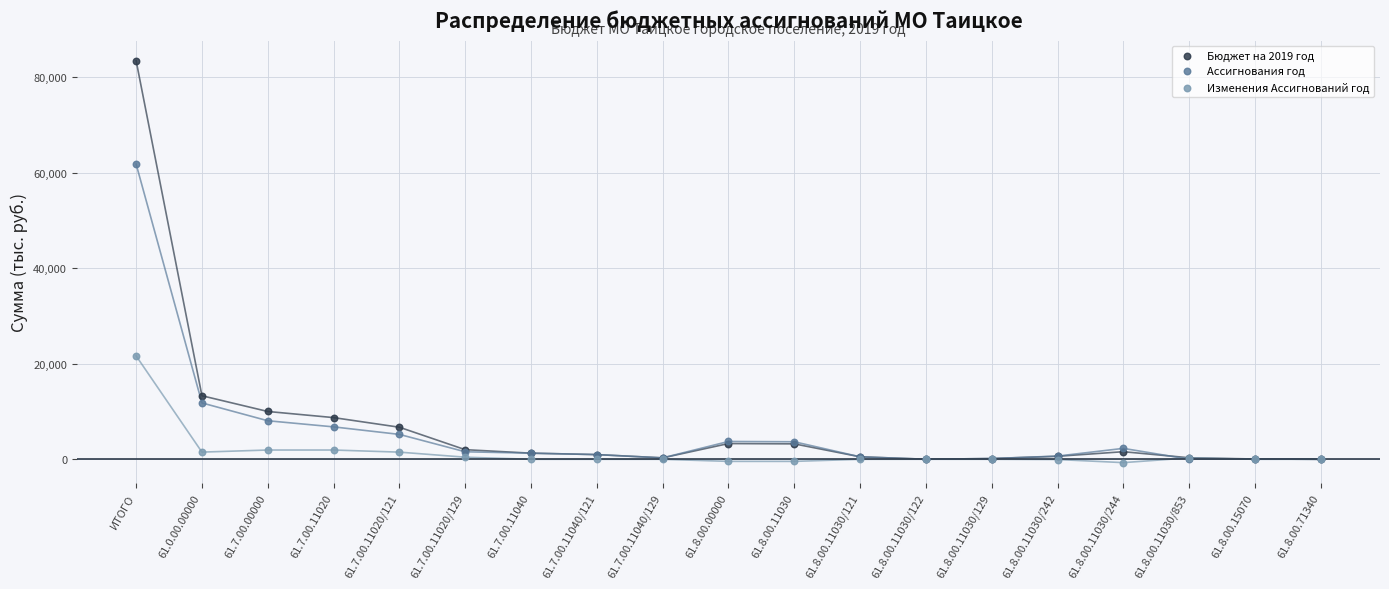

What are all the series names shown in the legend?

Бюджет на 2019 год, Ассигнования год, Изменения Ассигнований год